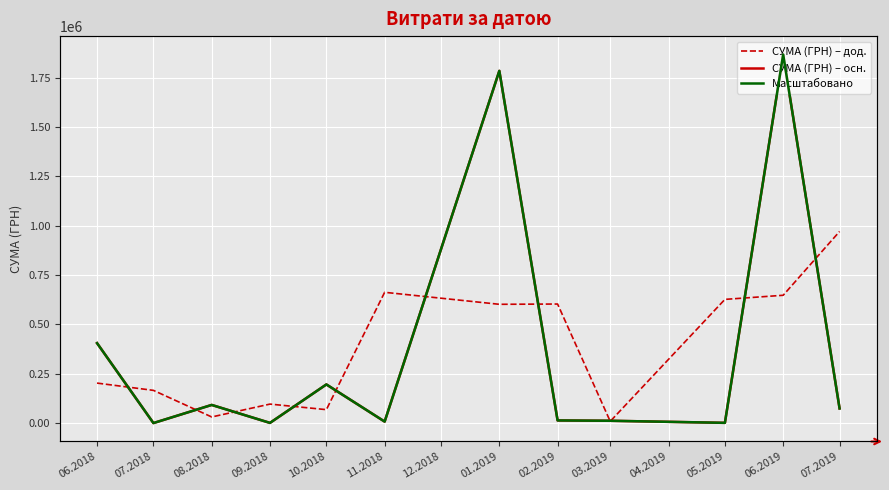

What is the label of the 6th point from the left?

11.2018